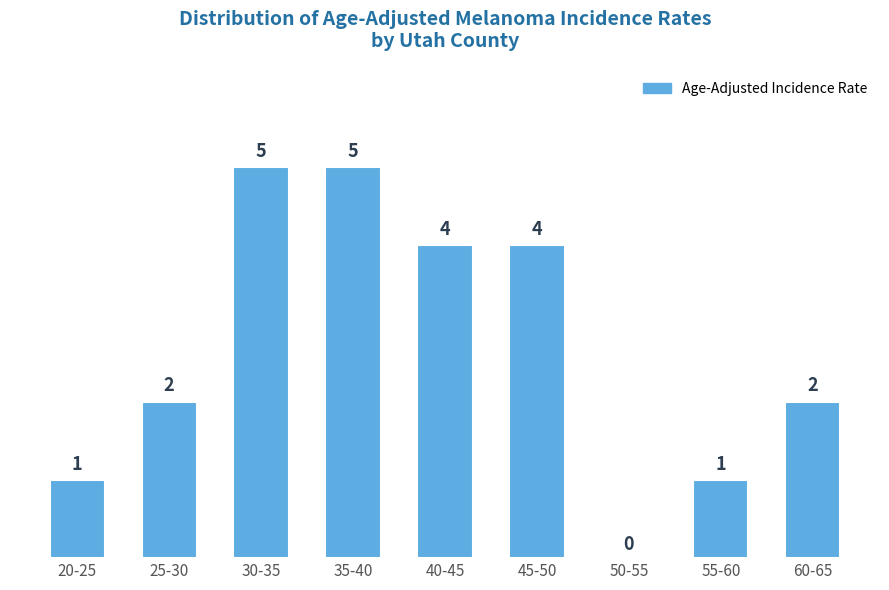

Reading left to right, what are all the values shown in this chart?

20-25=1	25-30=2	30-35=5	35-40=5	40-45=4	45-50=4	50-55=0	55-60=1	60-65=2